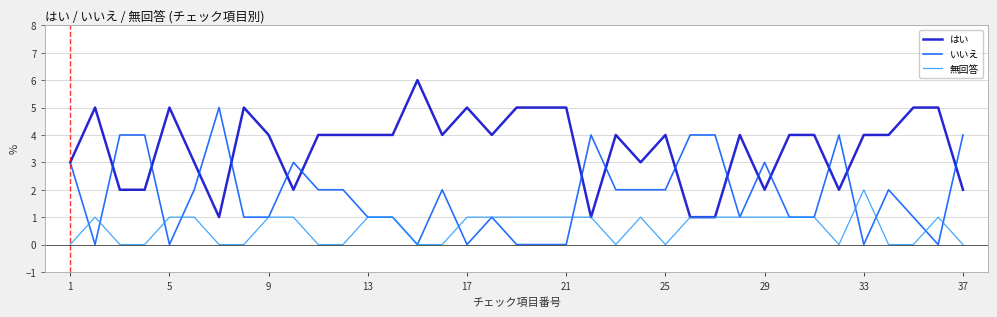

Rank the series by their maximum value, from lowest to highest.

無回答, いいえ, はい